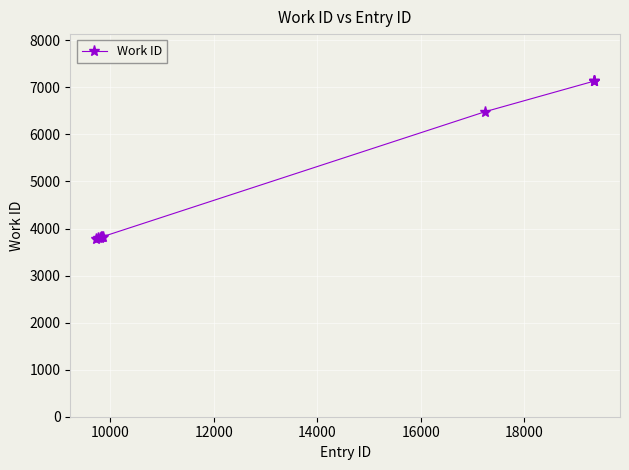

What is the maximum value shown in the chart?

7132